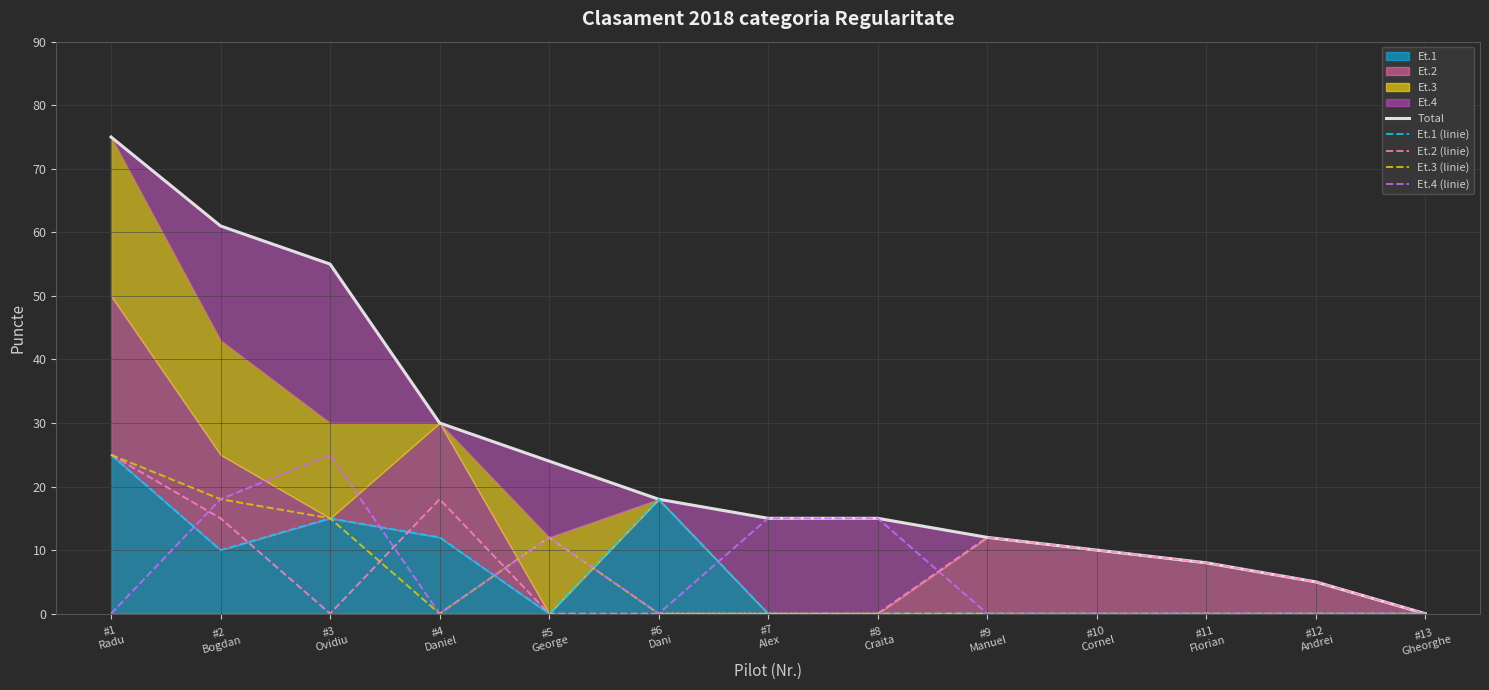

What is the difference between the highest and lowest values at #2
Bogdan?

51